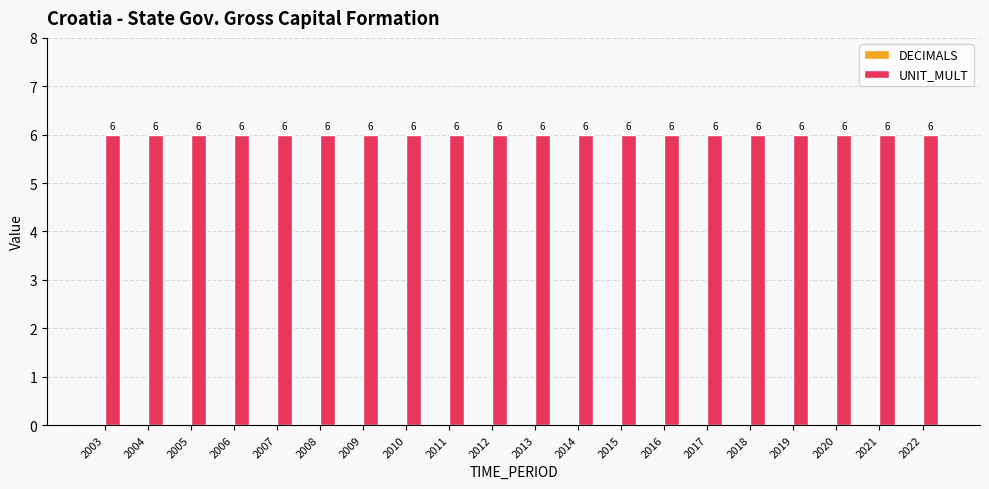

Which label corresponds to the largest value in the chart?

2003